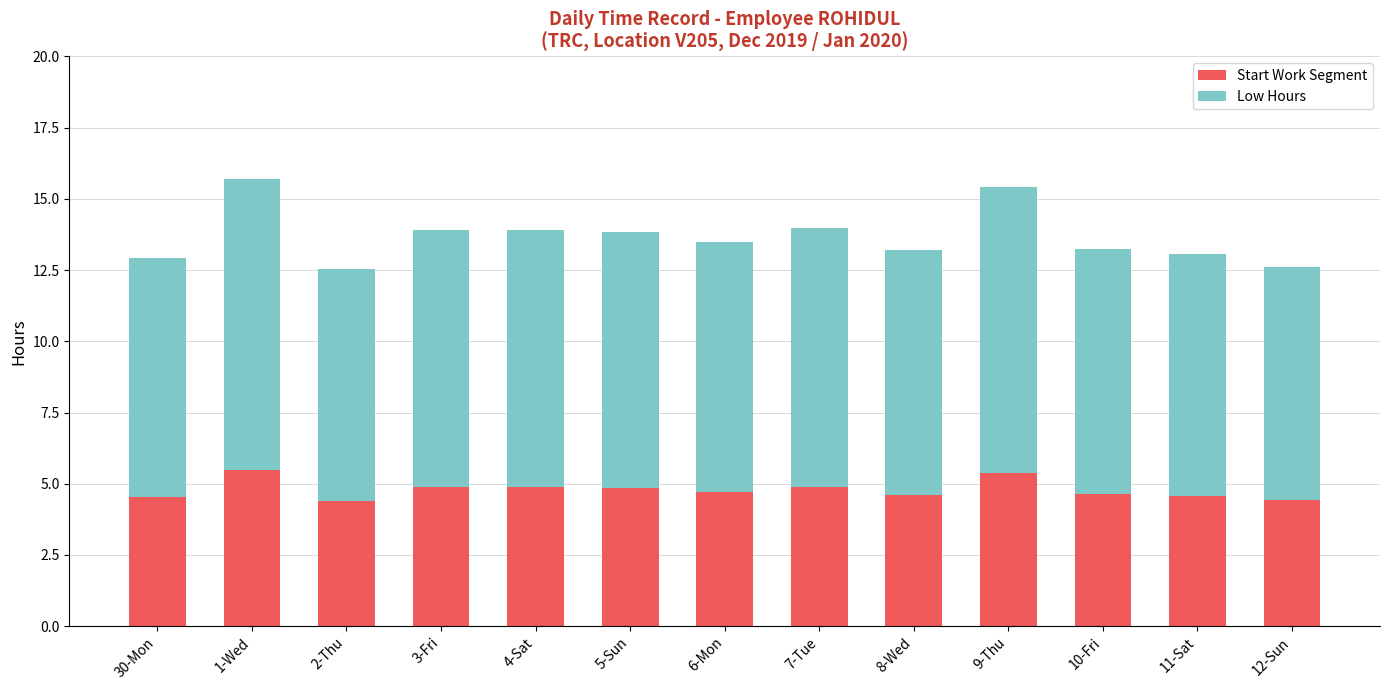

Is it true that Start Work Segment equals 1.0 at 10-Fri?

False